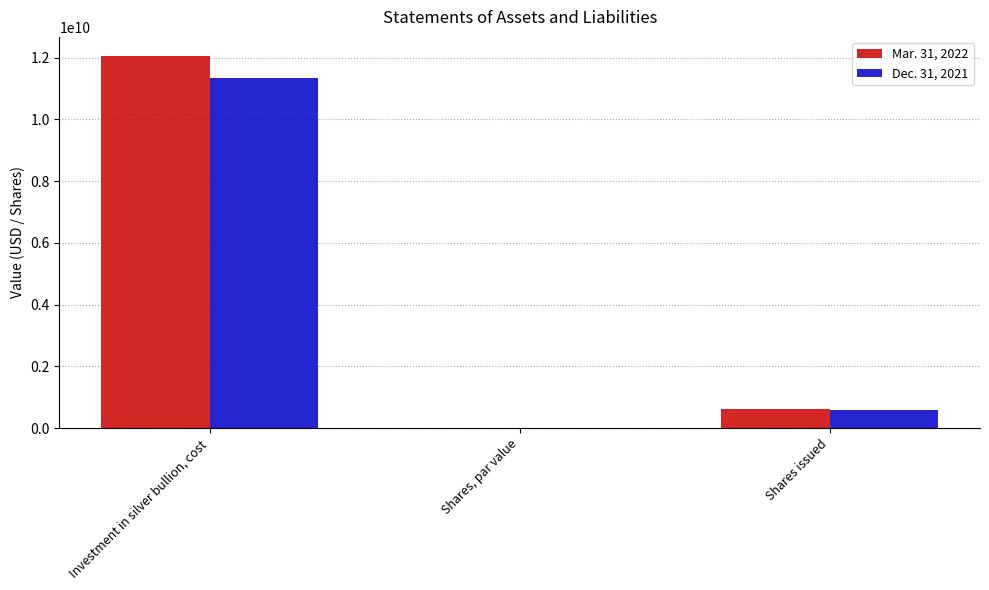

Reading left to right, list all the values displayed in this chart.

Mar. 31, 2022: Investment in silver bullion, cost=12064750371	Shares, par value=0	Shares issued=604600000
Dec. 31, 2021: Investment in silver bullion, cost=11330688133	Shares, par value=0	Shares issued=573800000